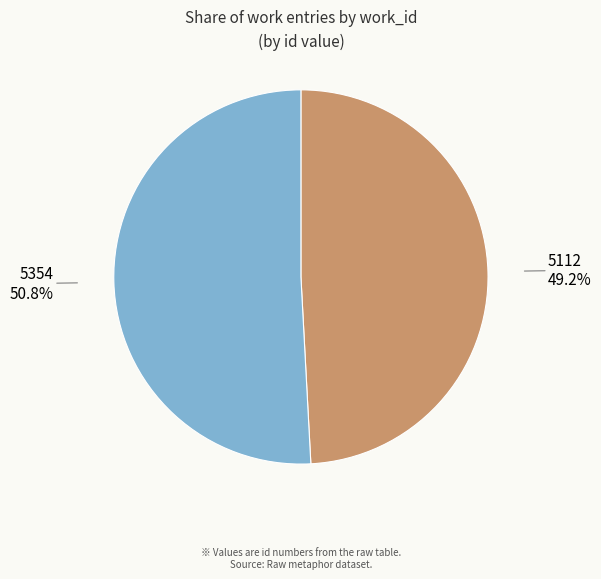

Is there any slice that represents more than half of the pie?

Yes